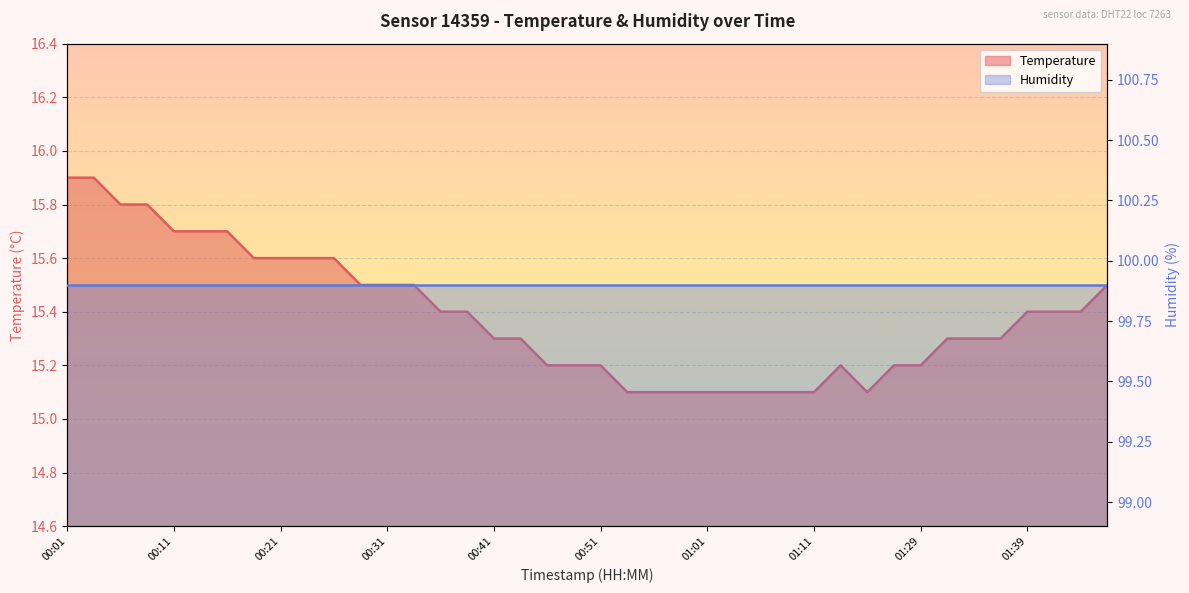

At which category does the data reach its first local peak?

01:14